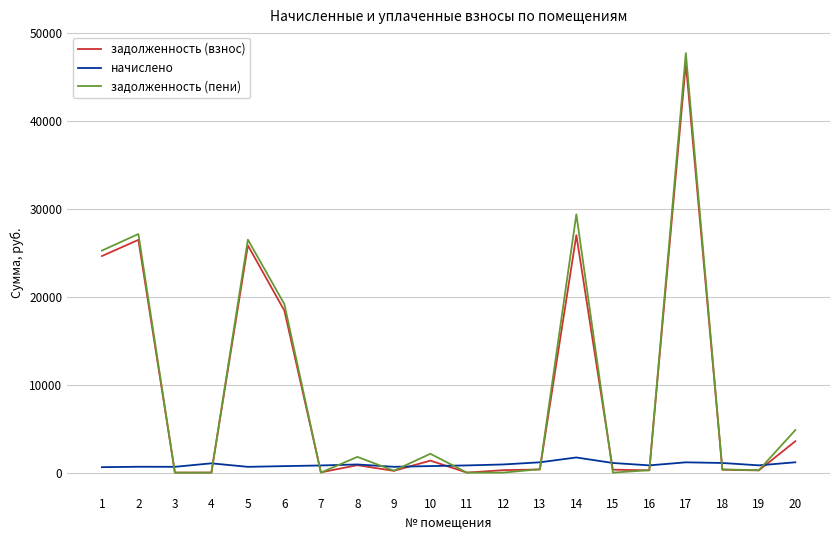

What is the total value across all series at 4?

1054.8